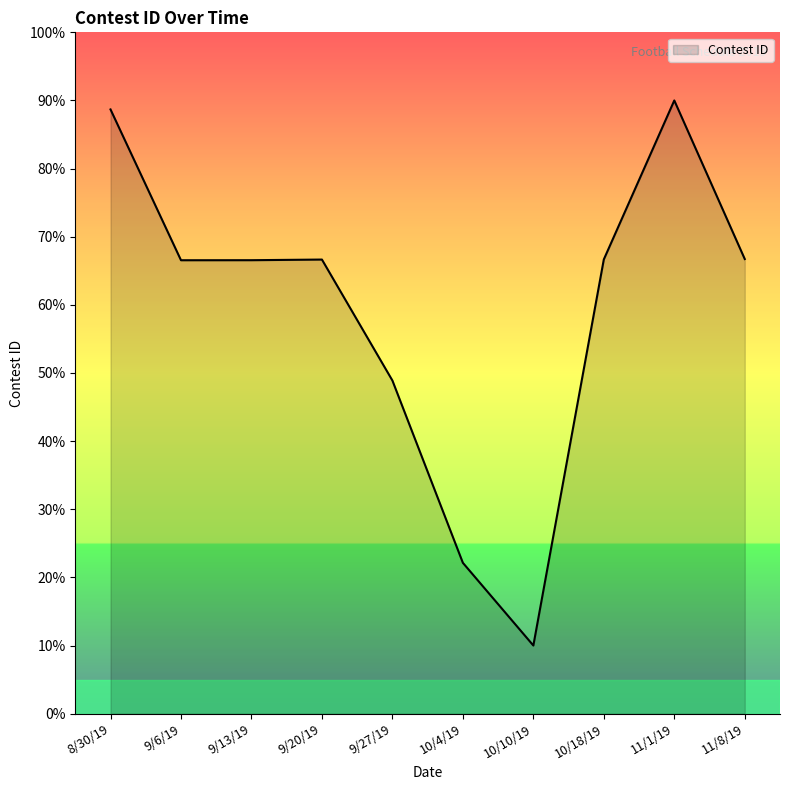

Where is the data nearest to the value 50?

9/27/19